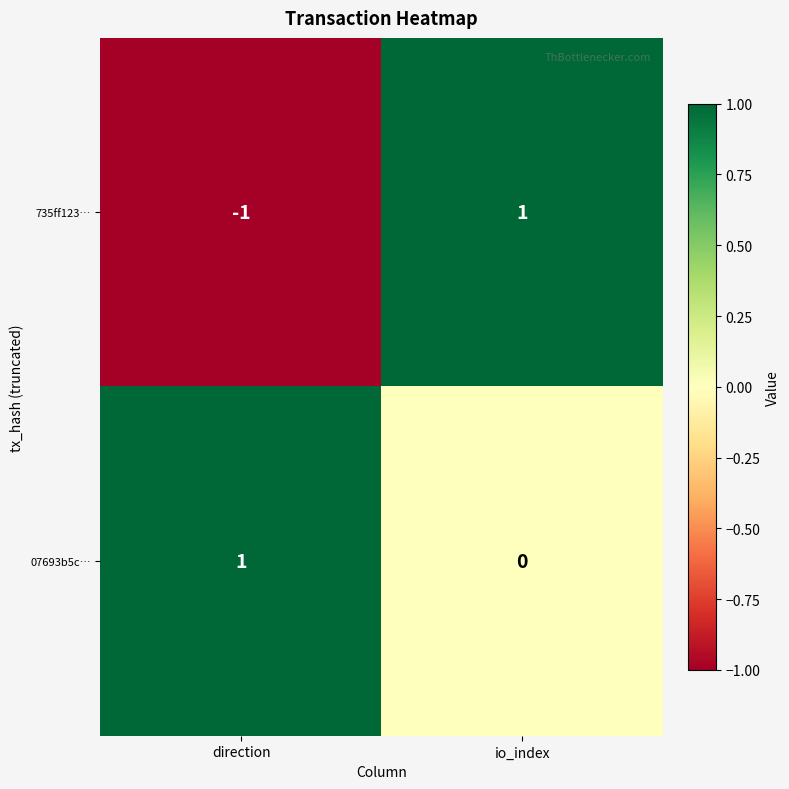

True or false: 735ff123… has a value of 1 at io_index.

True